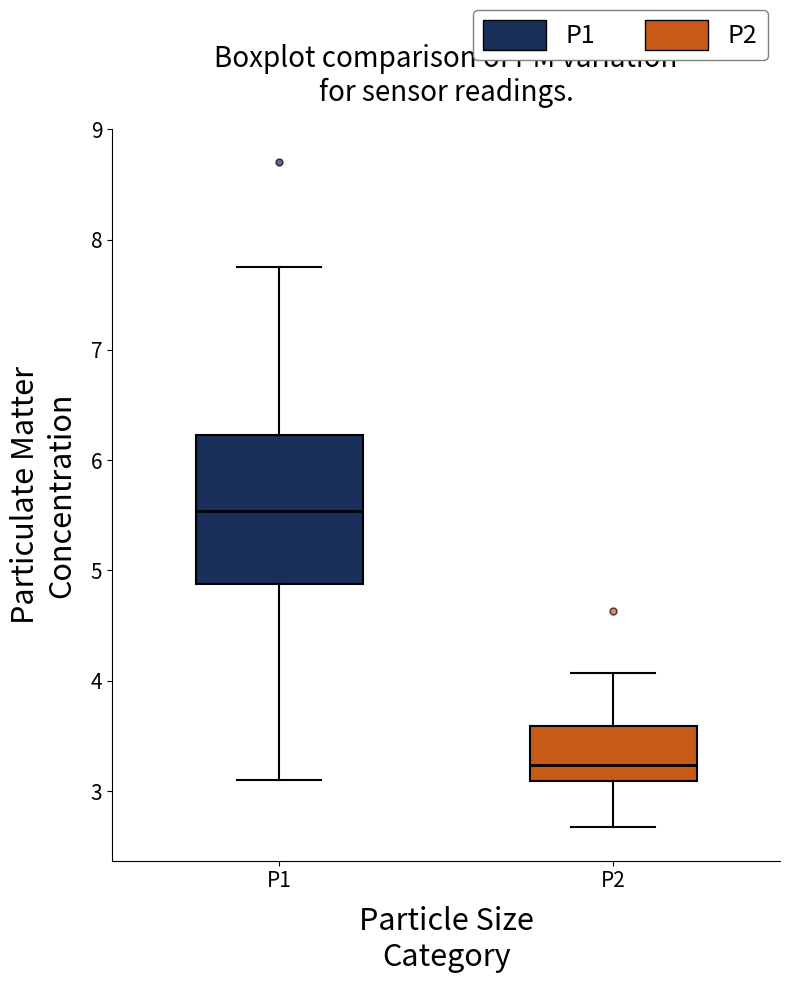

Where does the lower whisker of the box for P1 end on the y-axis? The values are not printed on the chart, so give them approximately, as read against the axis.

3.1